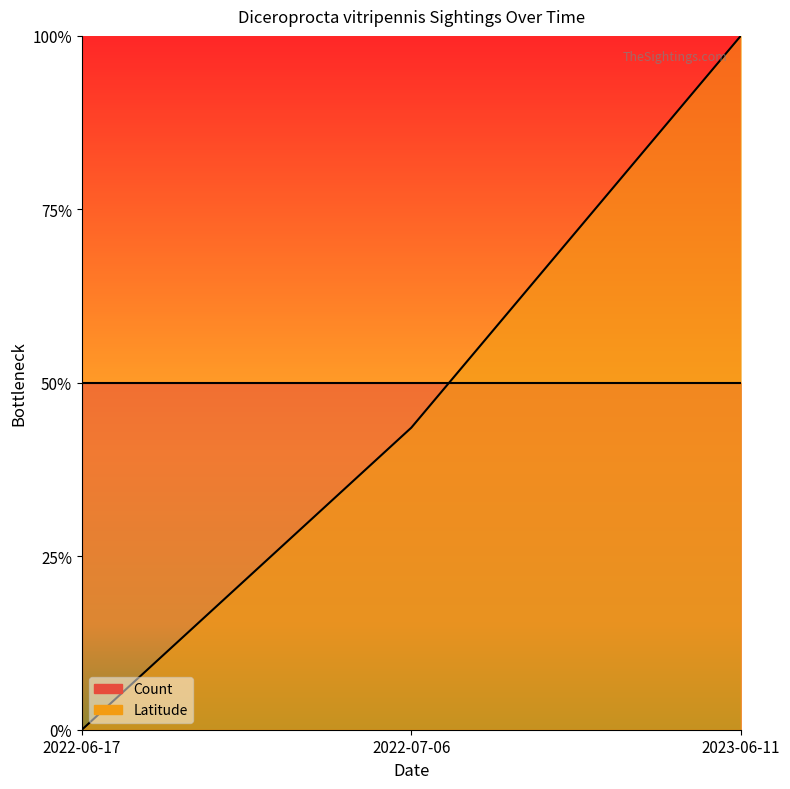

Reading left to right, list all the values displayed in this chart.

0.0	0.4	1.0